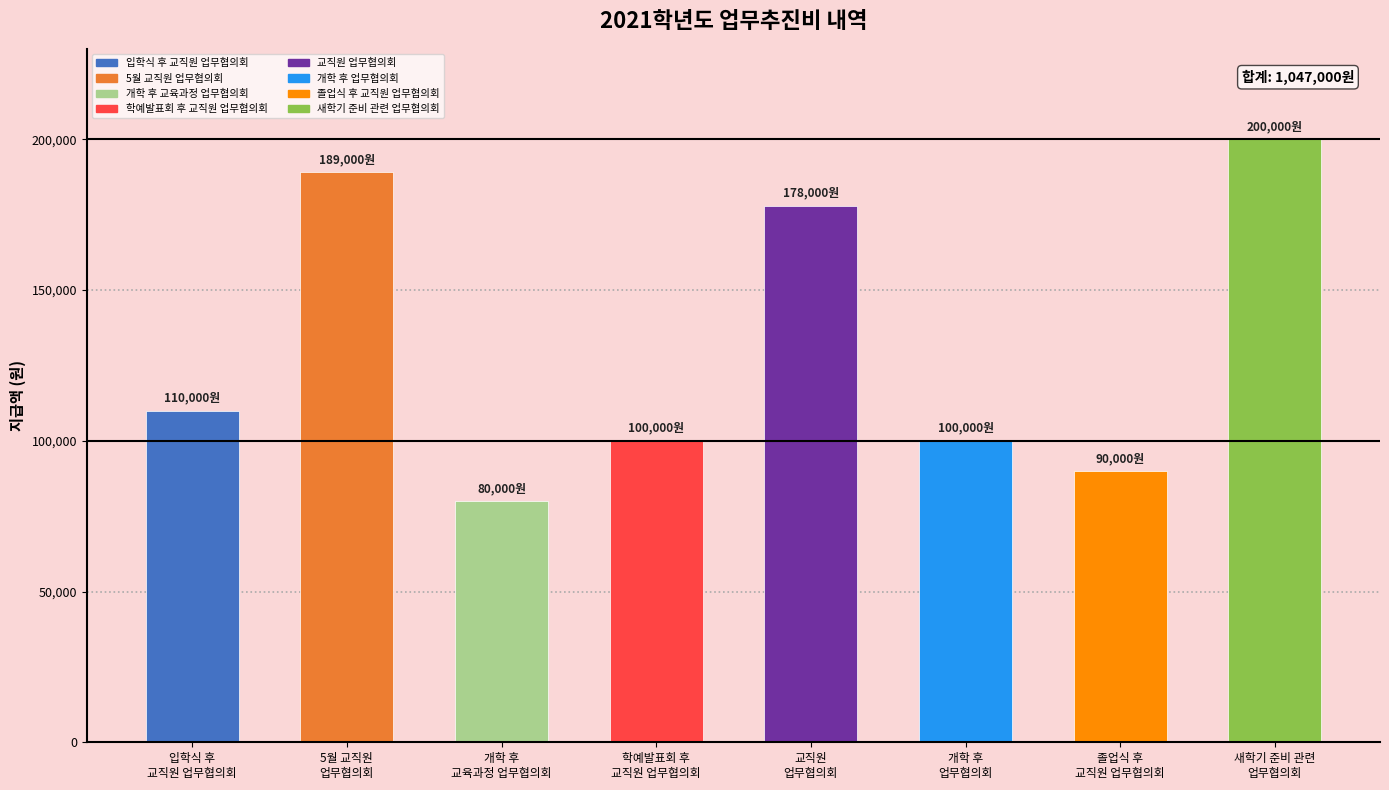

Is it true that the value at 개학 후
업무협의회 is 100000?

True